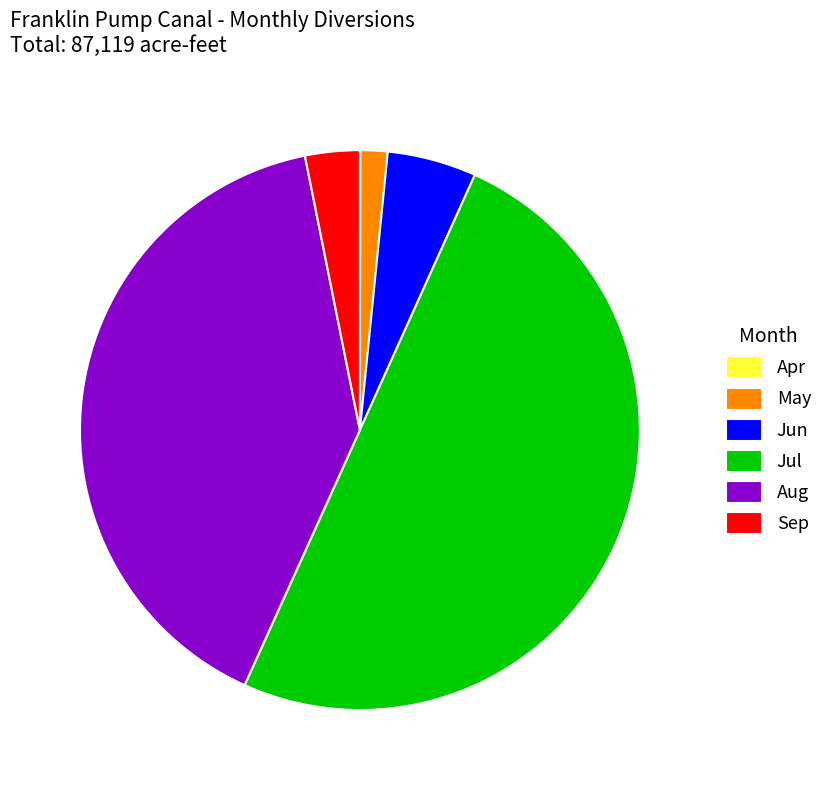

Does Aug represent more than half of the total?

No